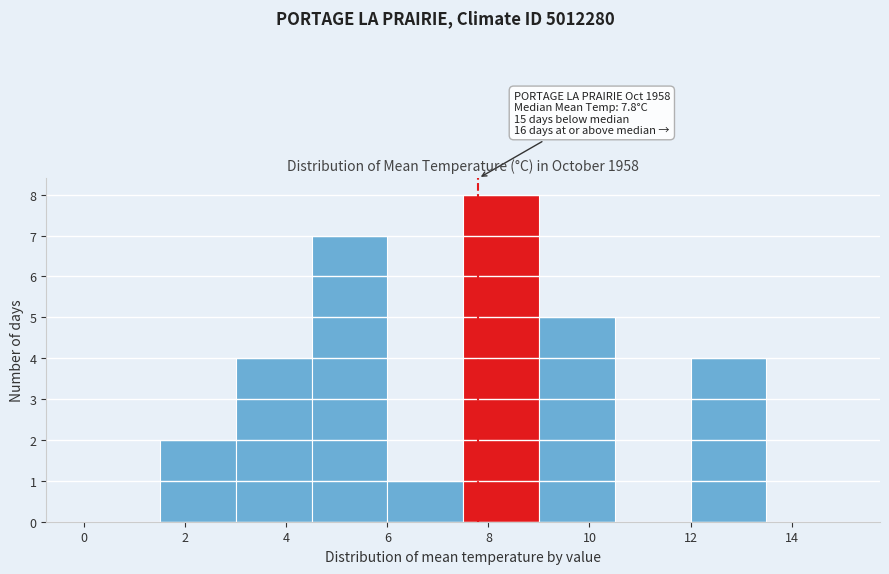

Over which range of the x-axis is the bar tallest?

7.5 to 9.0